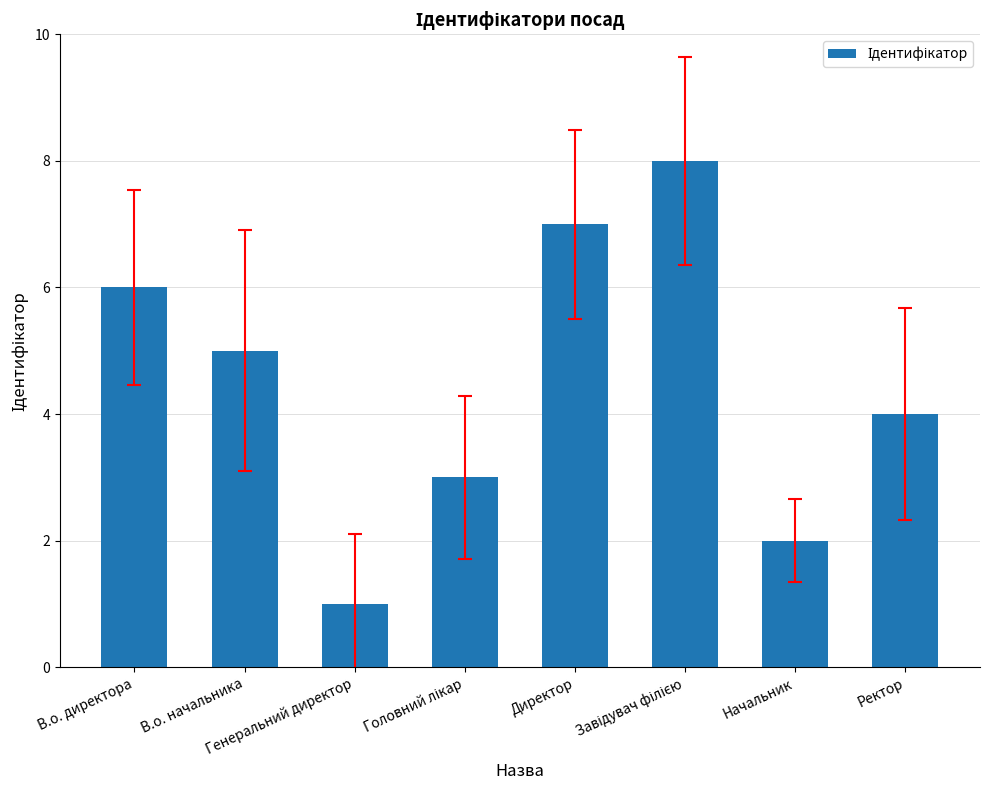

Which category has the lowest value across all series?

Генеральний директор